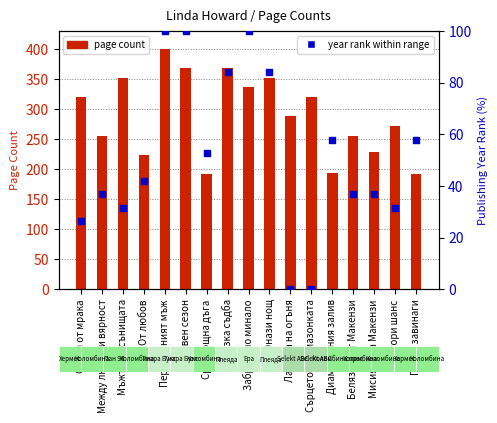

Which series reaches the maximum Y coordinate?

pageCount